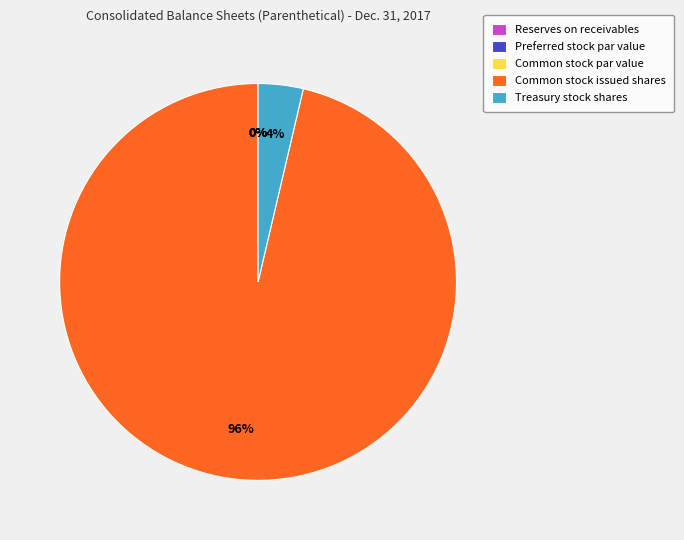

True or false: Common stock par value accounts for 0% of the total.

True